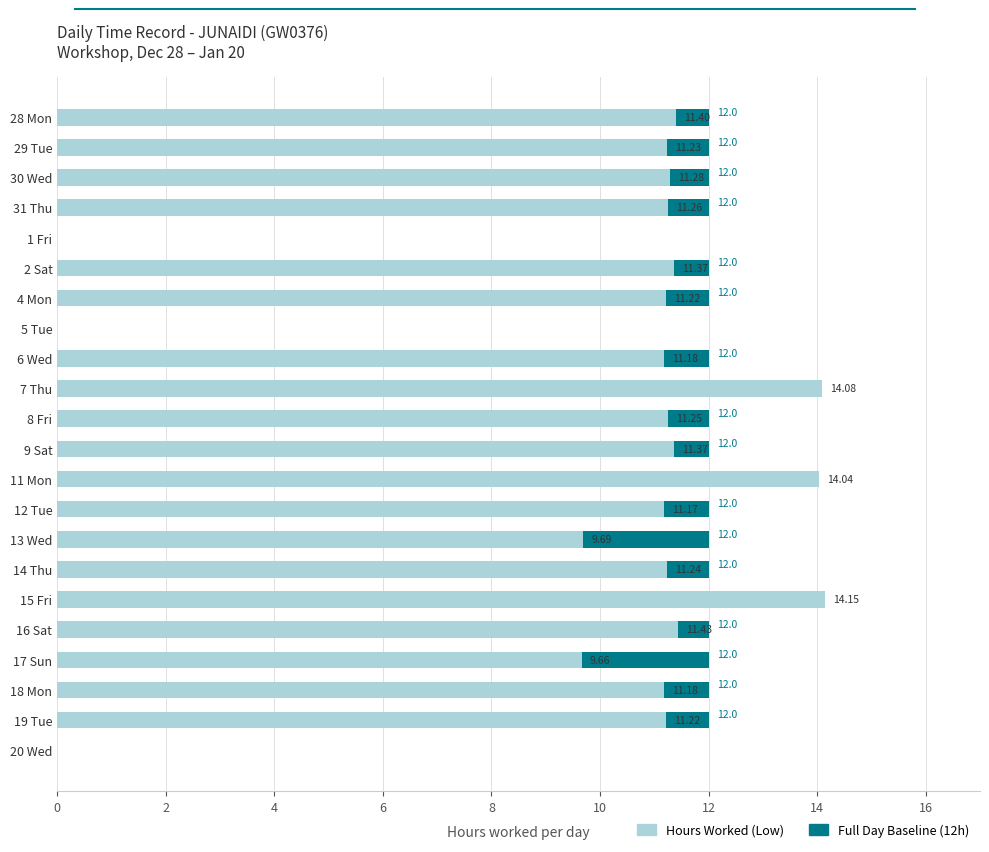

Reading right to left, transcribe all the data shown in this chart.

Full Day (12h baseline): 0.0	12.0	12.0	12.0	12.0	12.0	12.0	12.0	12.0	12.0	12.0	12.0	12.0	12.0	0.0	12.0	12.0	0.0	12.0	12.0	12.0	12.0
Hours Worked (Low): 0.0	11.2	11.2	9.7	11.4	14.2	11.2	9.7	11.2	14.0	11.4	11.2	14.1	11.2	0.0	11.2	11.4	0.0	11.3	11.3	11.2	11.4